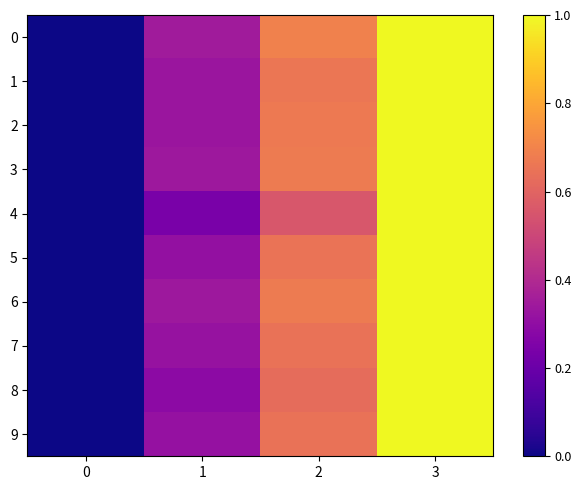

How many categories are shown in the chart?

4